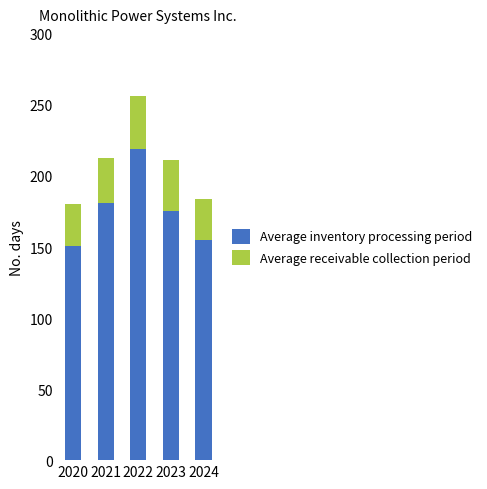

Where is Average inventory processing period nearest to the value 185?

2021